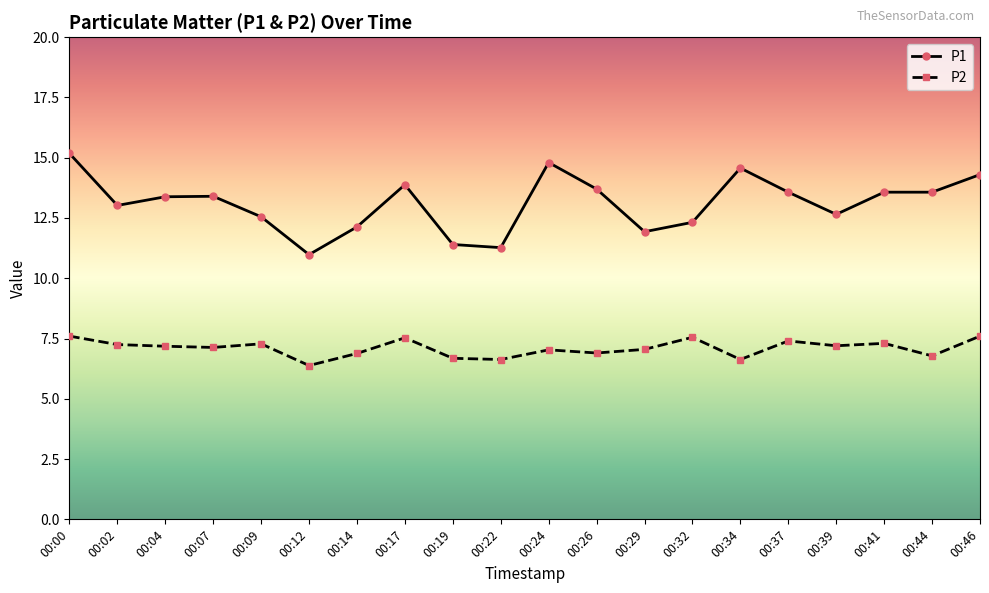

How many lines are shown in the chart?

2